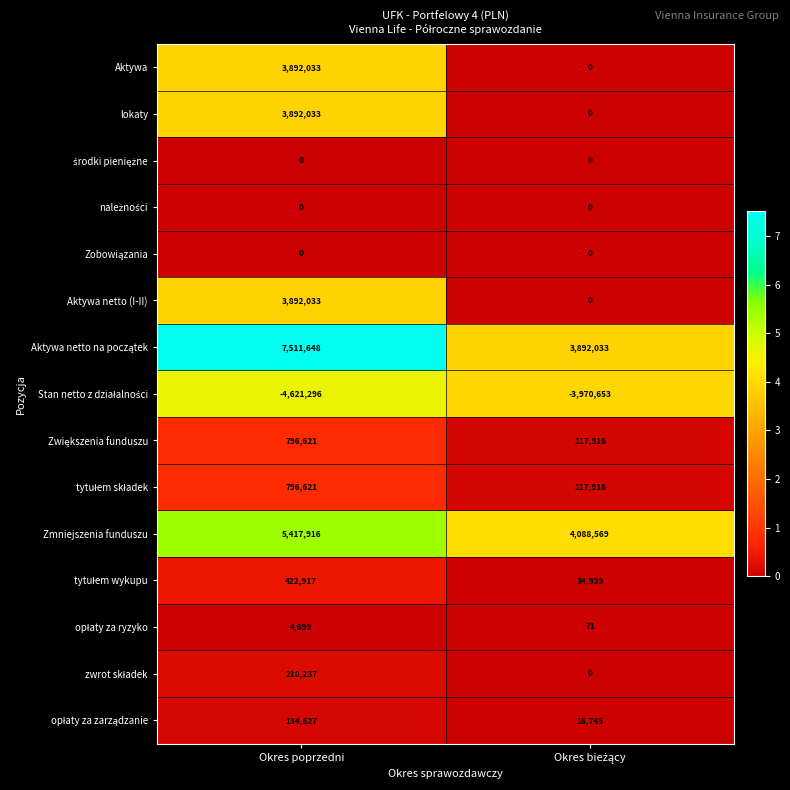

The value of Aktywa netto (I-II) at Okres poprzedni is 3892033. True or false?

True